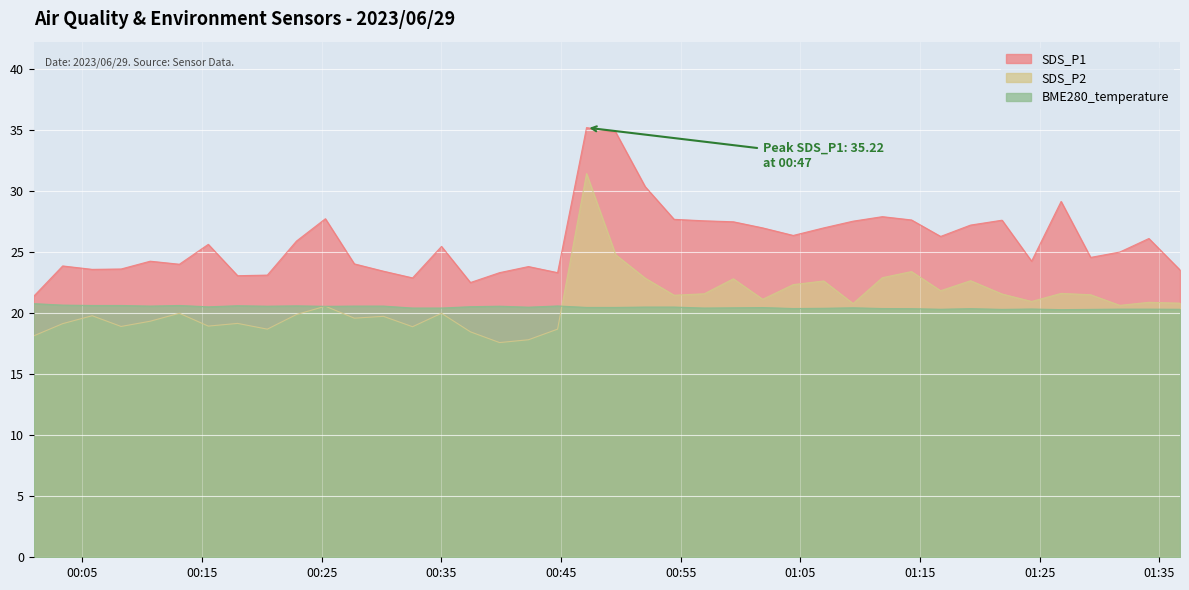

Which series has the widest spread of values?

SDS_P2